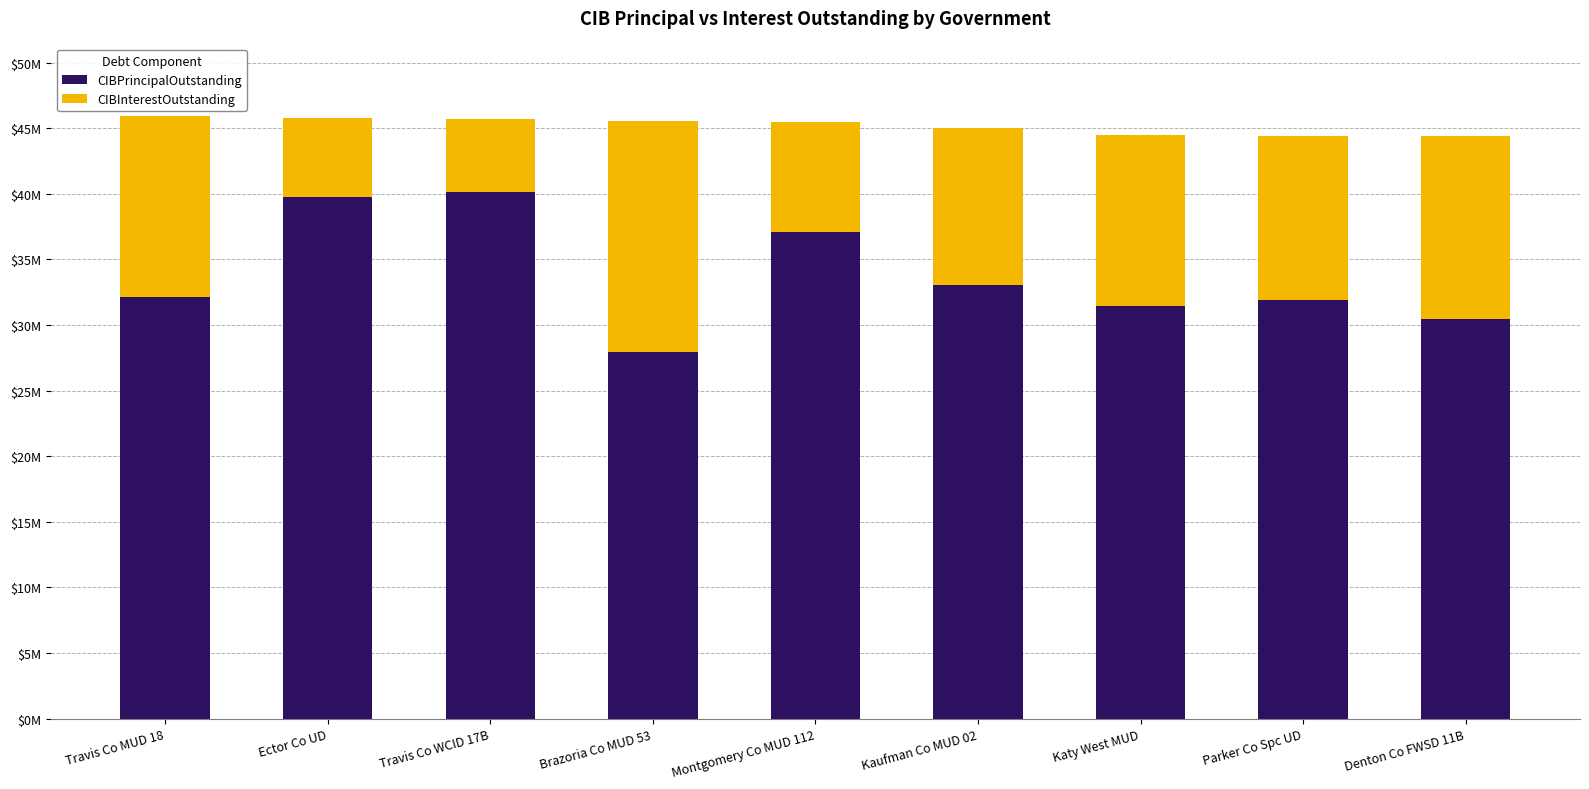

Rank the categories by CIBPrincipalOutstanding value from highest to lowest.

Travis Co WCID 17B, Ector Co UD, Montgomery Co MUD 112, Kaufman Co MUD 02, Travis Co MUD 18, Parker Co Spc UD, Katy West MUD, Denton Co FWSD 11B, Brazoria Co MUD 53